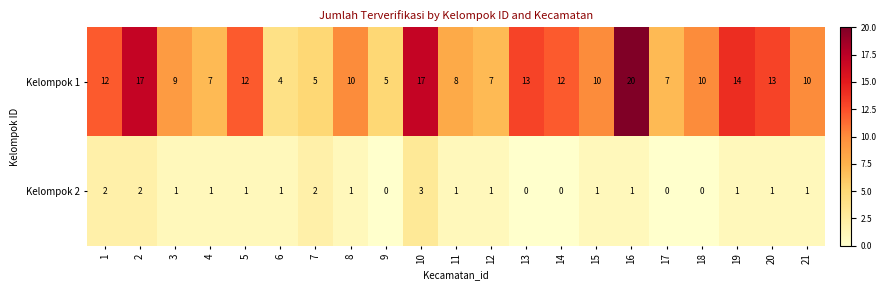

The Kelompok 1 series shows 13 at 4. True or false?

False